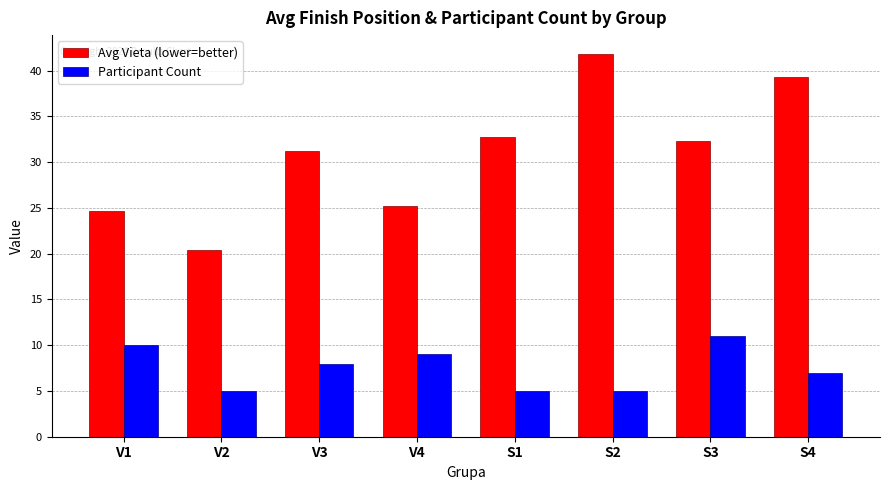

What position from the left is V4?

4